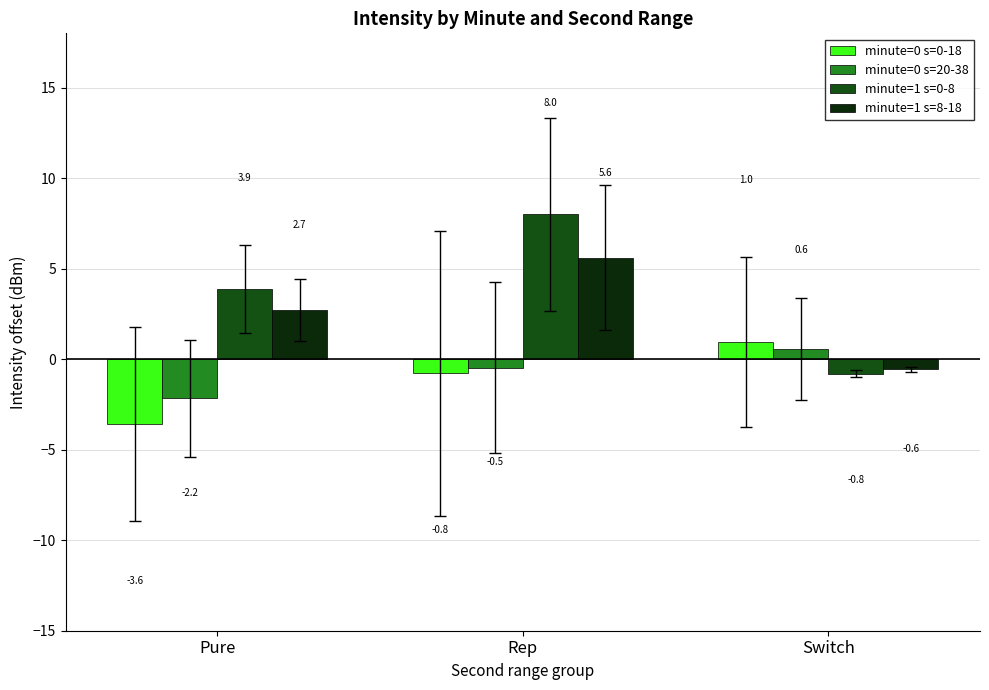

What is the maximum value shown in the chart?

8.0